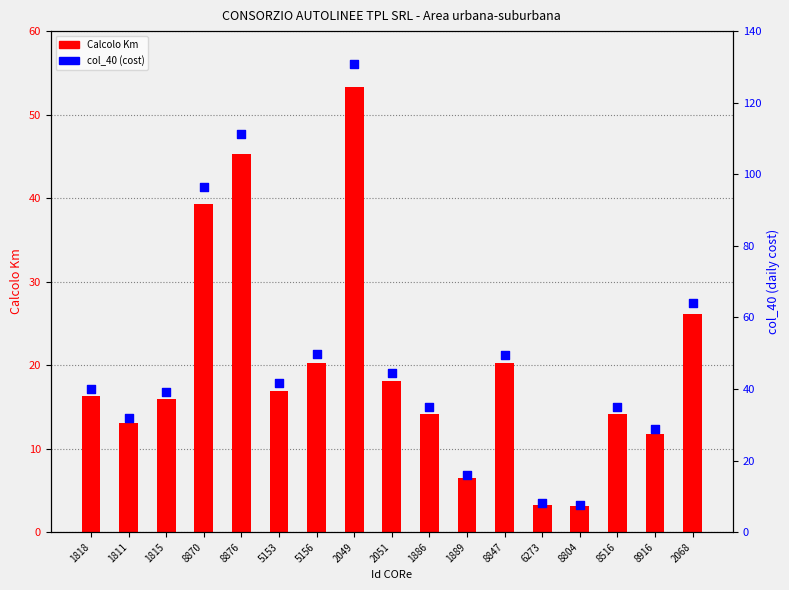

Is the value of Calcolo Km at 2068 greater than the value of col_40 (cost) at 6273?

Yes